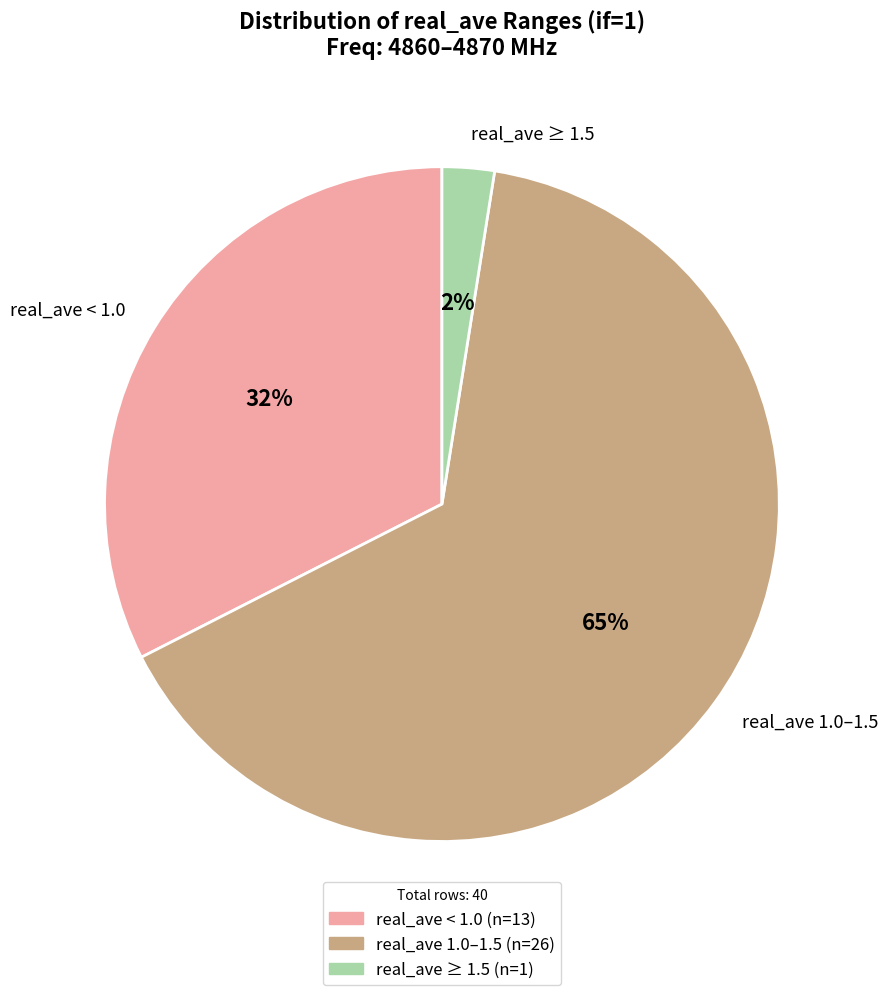

To the nearest percent, what percentage of the pie is real_ave < 1.0?

33%